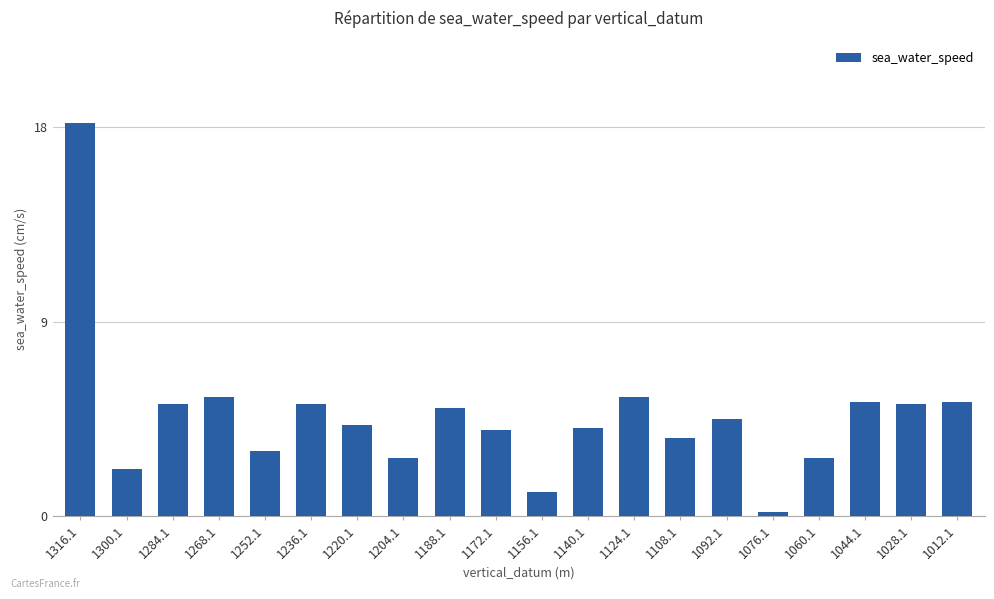

What is the greatest value displayed?

18.2